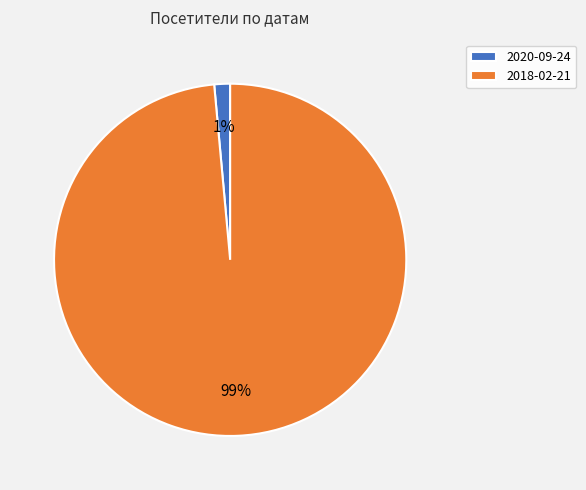

Count the number of slices in the pie.

2